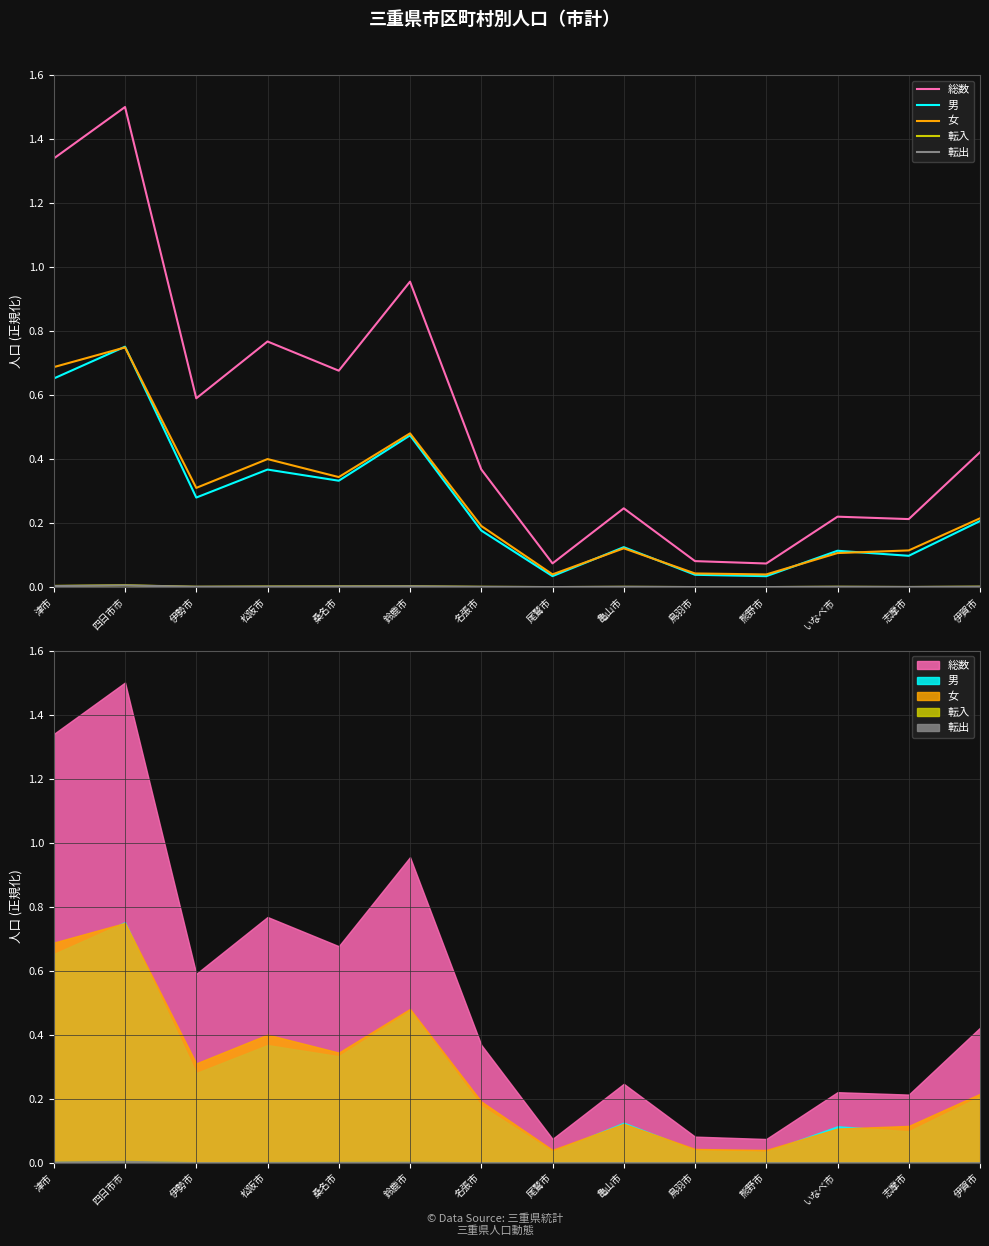

Which series has the largest range (max minus min)?

総数